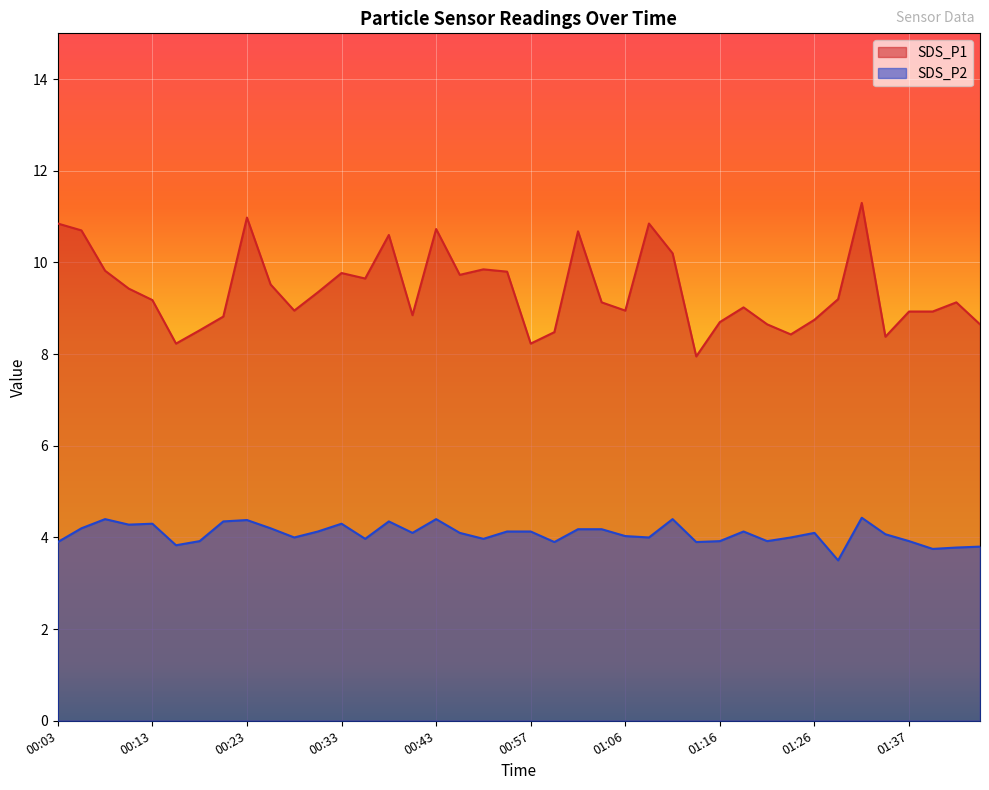

Where does the SDS_P1 series first go above 9?

00:03